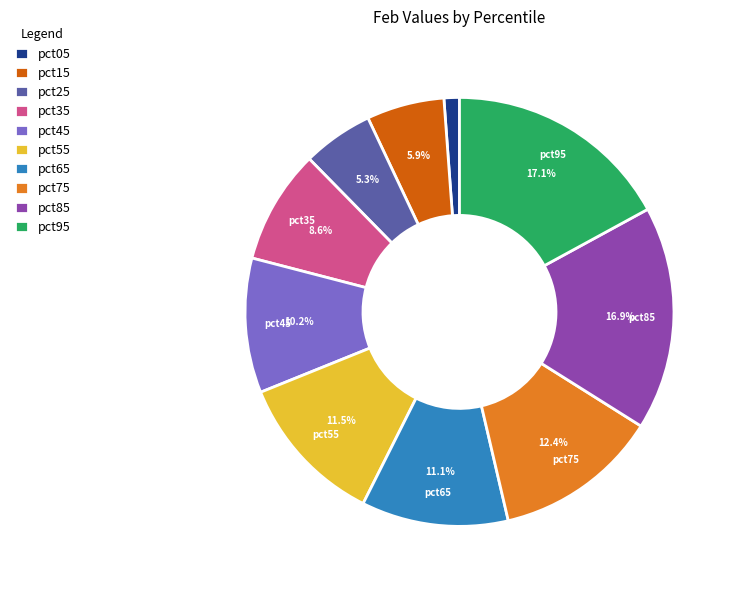

What is the smallest slice in the pie chart?

pct05